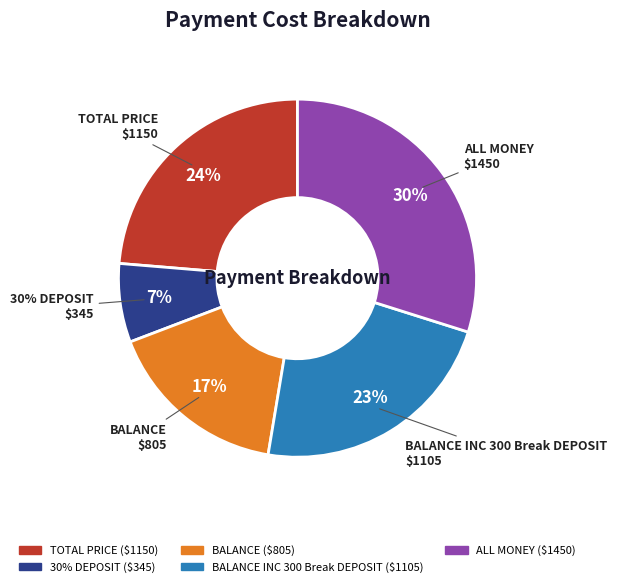

Which slice is the smallest?

30% DEPOSIT